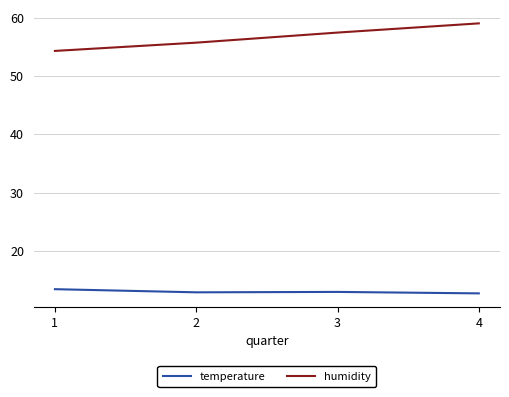

Is it true that humidity equals 54.3 at 1?

True